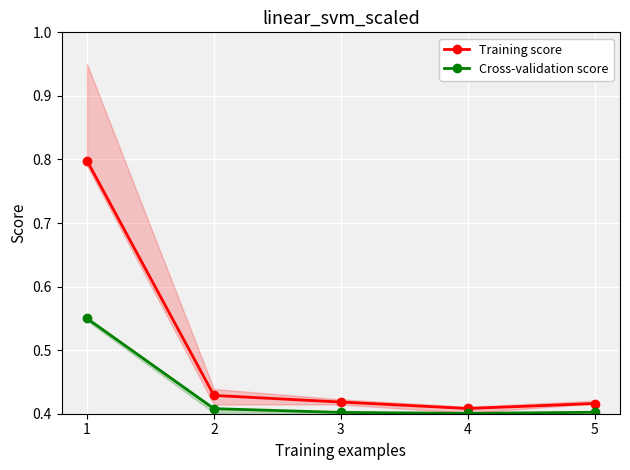

At how many categories does at least one series exceed 0?

5